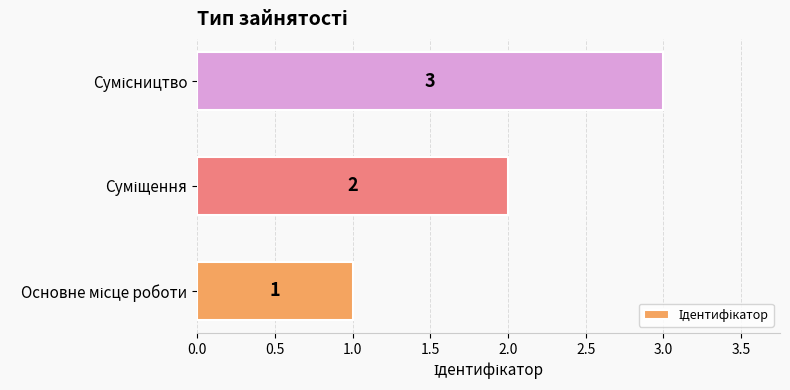

Count the values in the range 1 to 3.

3